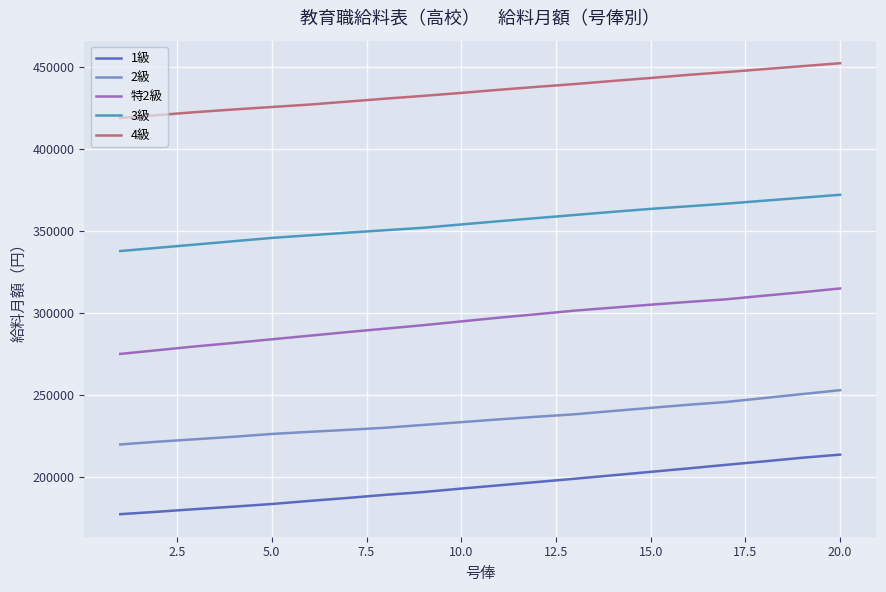

What is the maximum value for 特2級?

314800